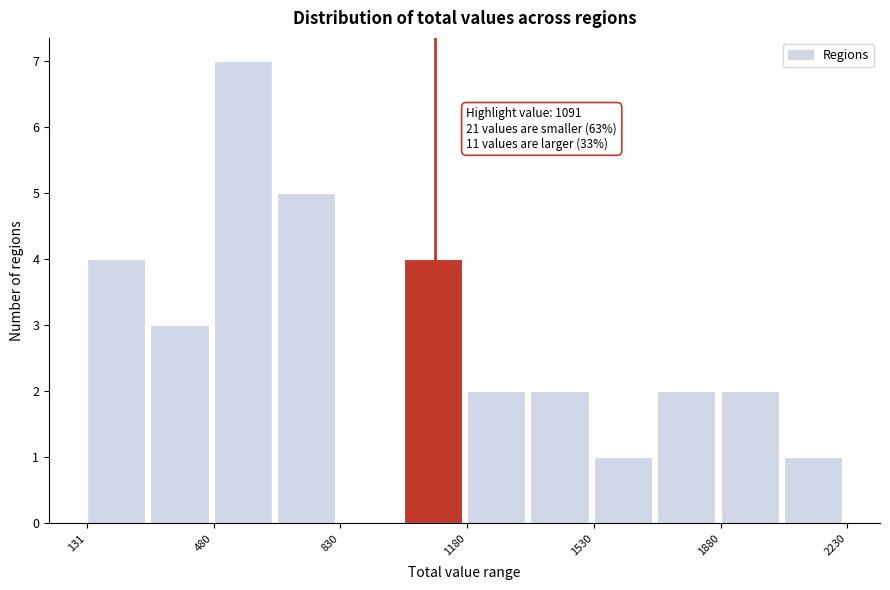

Read against the x-axis, roughly where is the centre of the tallest bar?

550